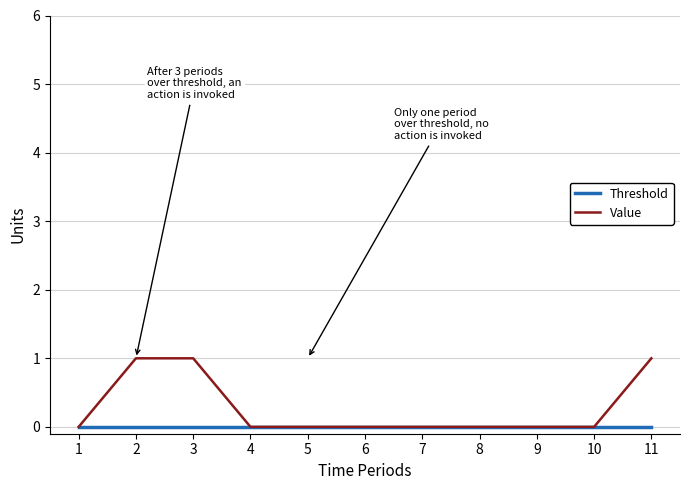

Reading left to right, extract all data points from this chart.

Threshold: 0	0	0	0	0	0	0	0	0	0	0
Value: 0	1	1	0	0	0	0	0	0	0	1